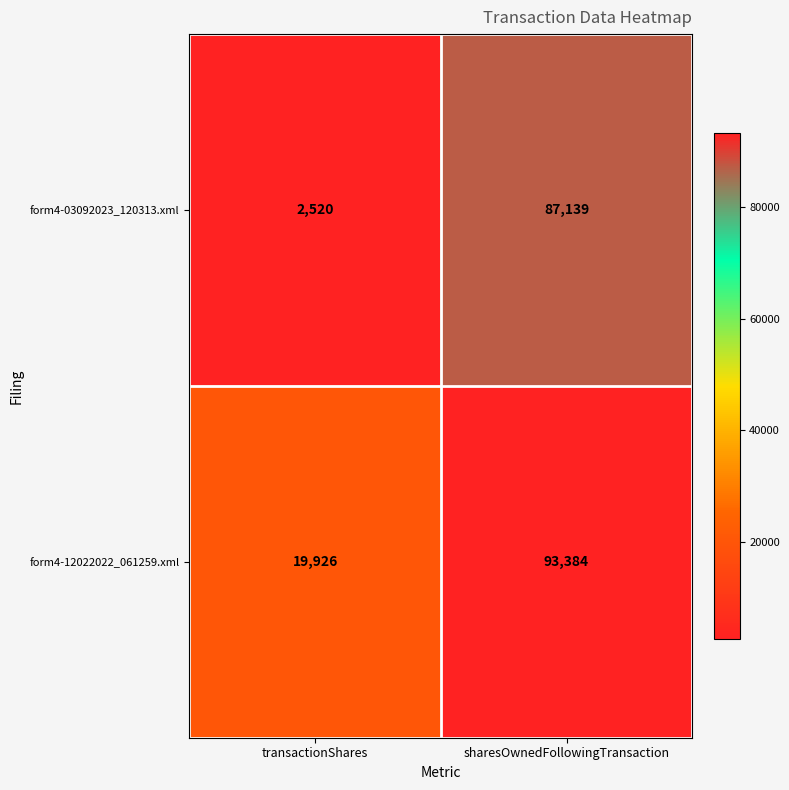

Read the form4-12022022_061259.xml value at transactionShares, to the nearest 10.

19930